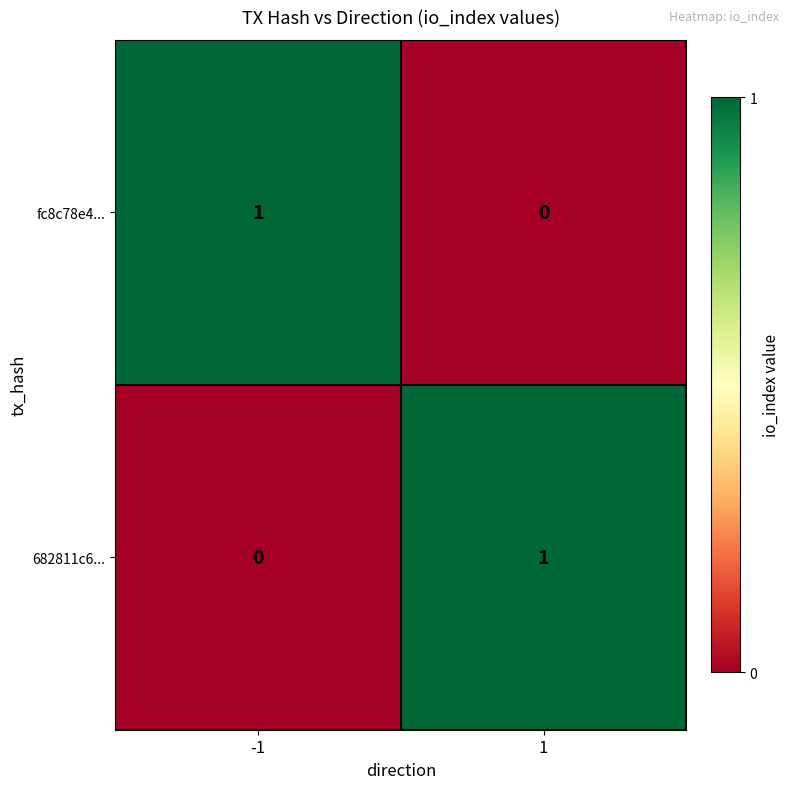

The 682811c6... series shows 0 at -1. True or false?

True